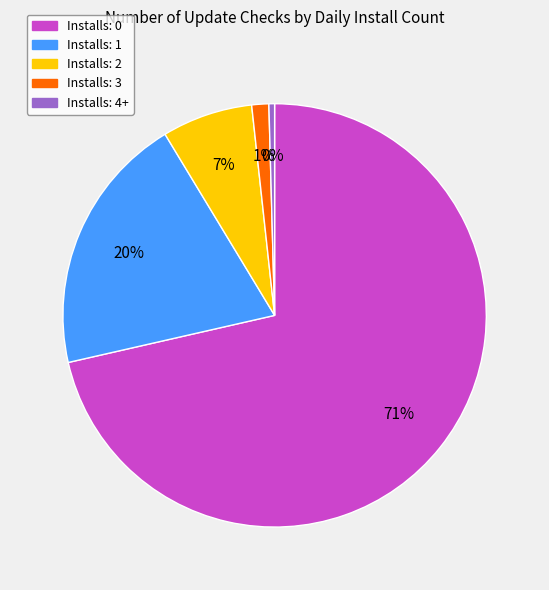

To the nearest percent, what is the combined percentage of Installs: 3 and Installs: 1?

21%